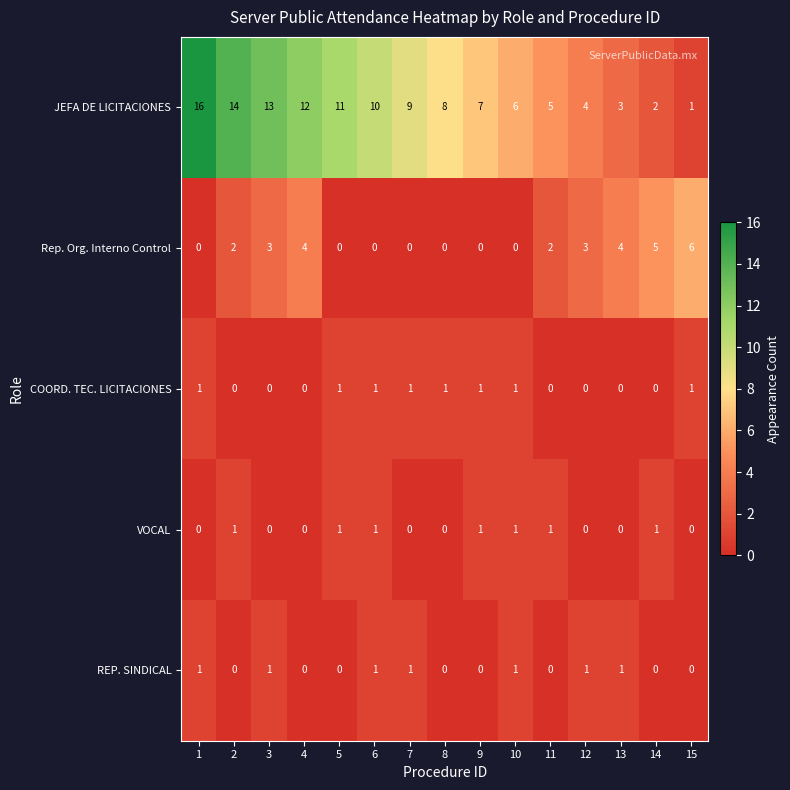

What is the difference between the maximum and minimum values in the Rep. Org. Interno Control series?

6